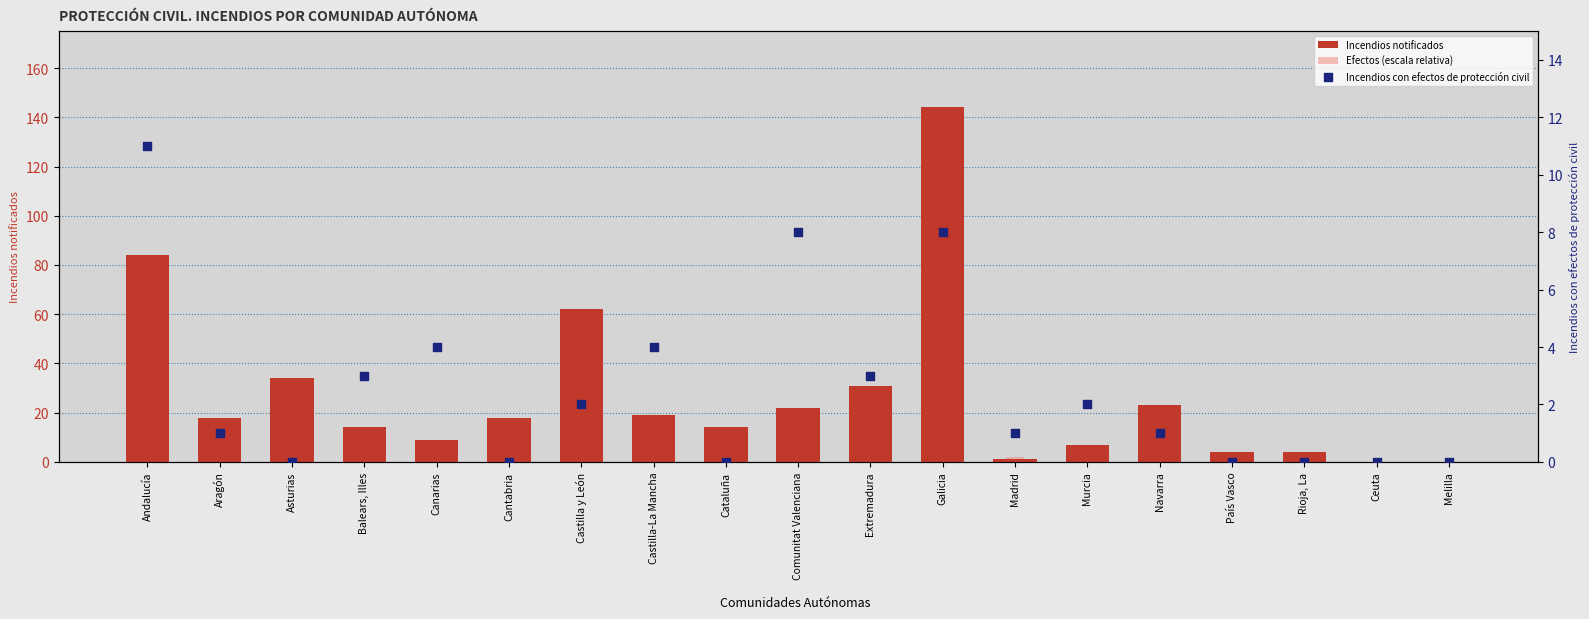

What is the total value across all series at Castilla-La Mancha?

31